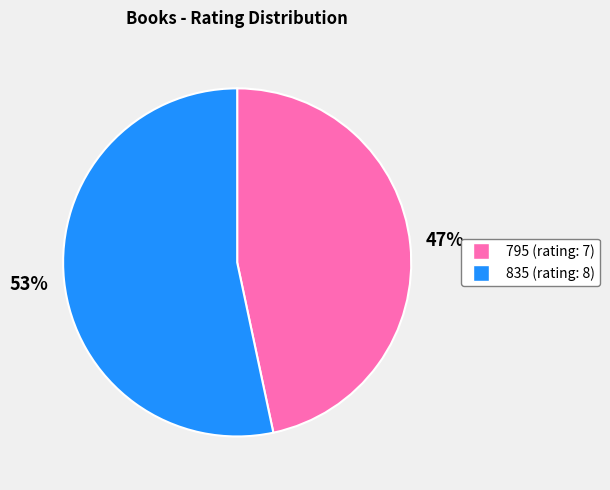

How many segments does this pie chart have?

2